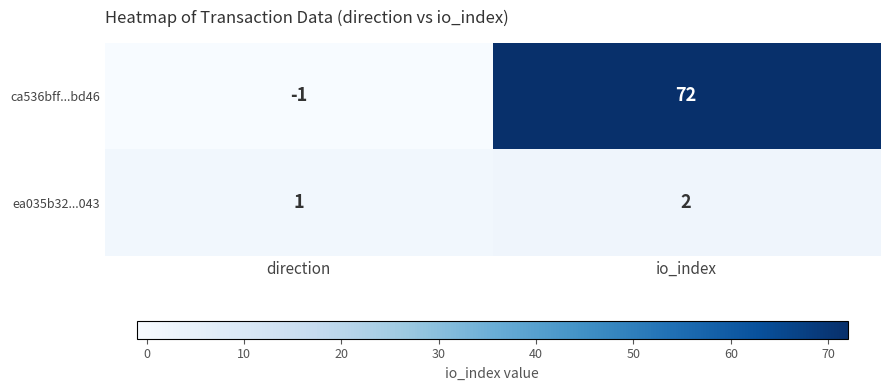

What is the highest value of the ca536bff...bd46 series?

72